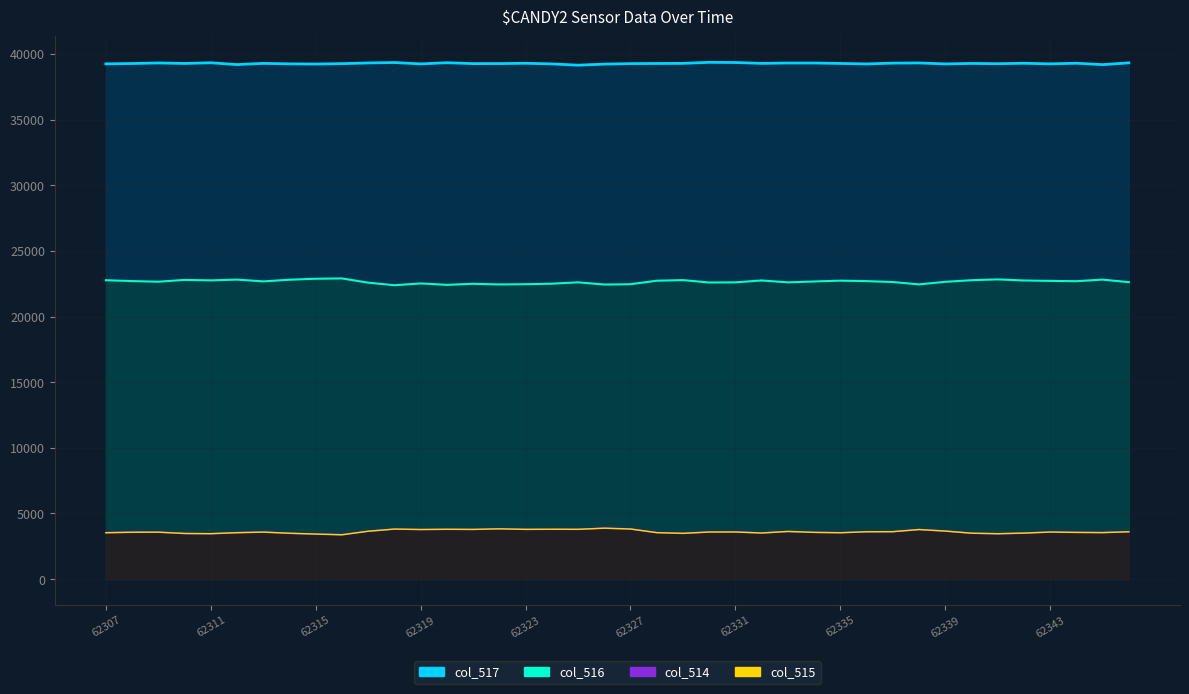

True or false: col_517 line and col_516 line cross at least once.

False